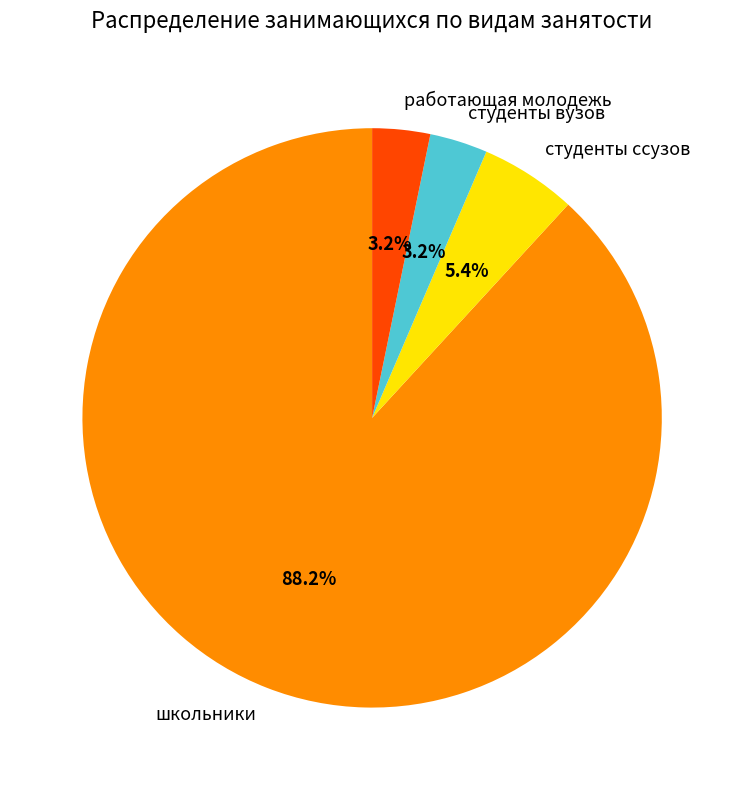

How much of the chart is everything except школьники?

11.8%